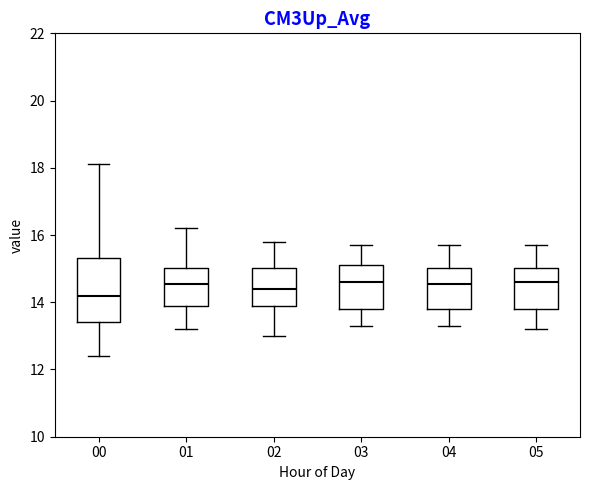

Which box's median line is the lowest?

00